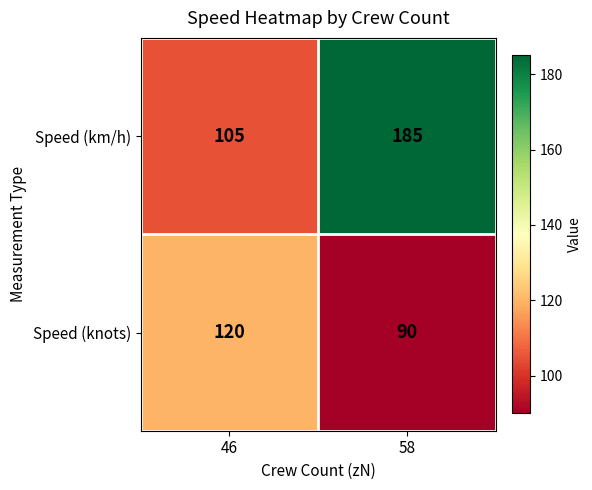

True or false: Speed (knots) has a value of 28 at 58.

False